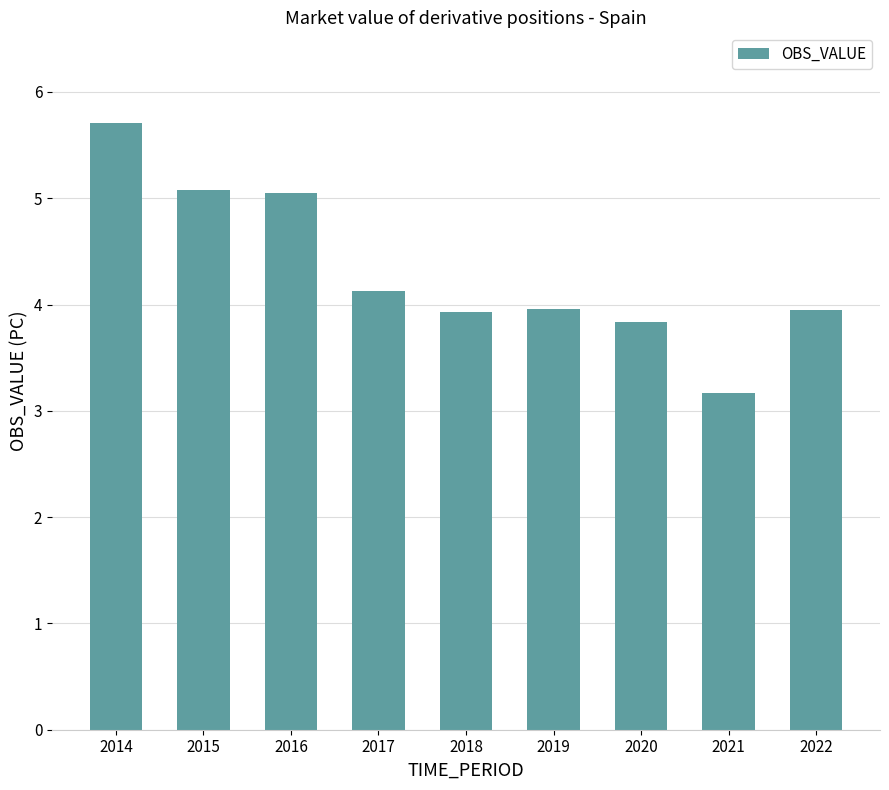

What is the sum of all values?

38.8